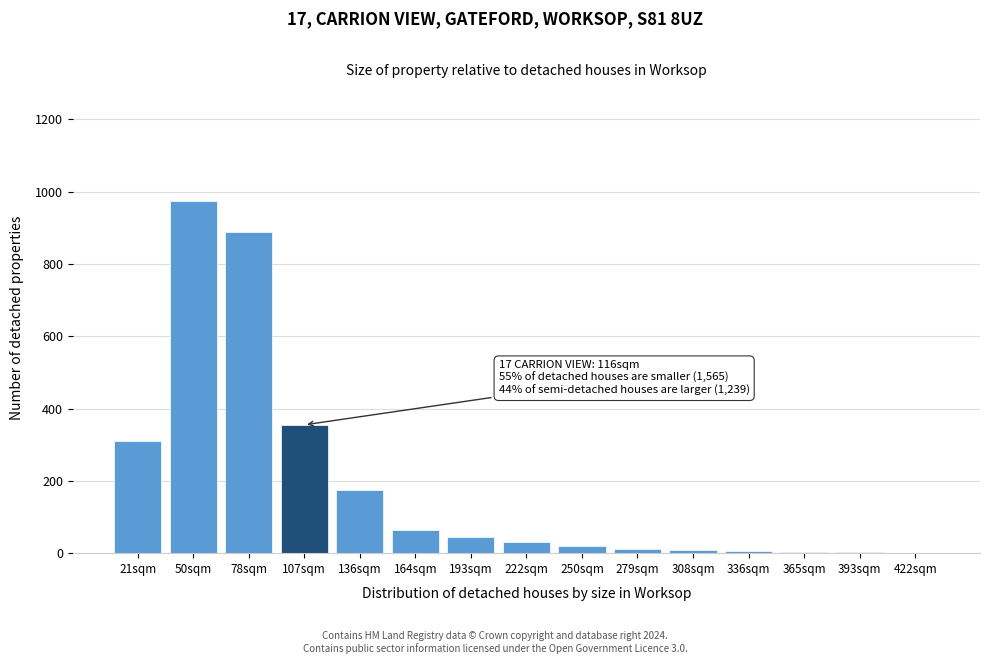

Approximately how many times larger is the value at 136sqm compared to 193sqm?

3.9